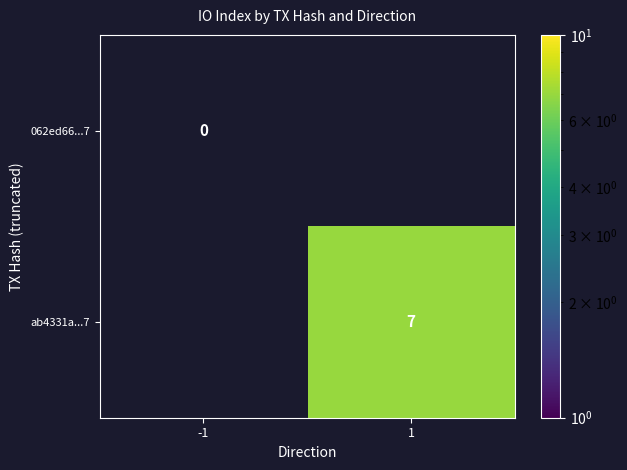

True or false: ab4331a...7 has a value of 7 at 1.

True